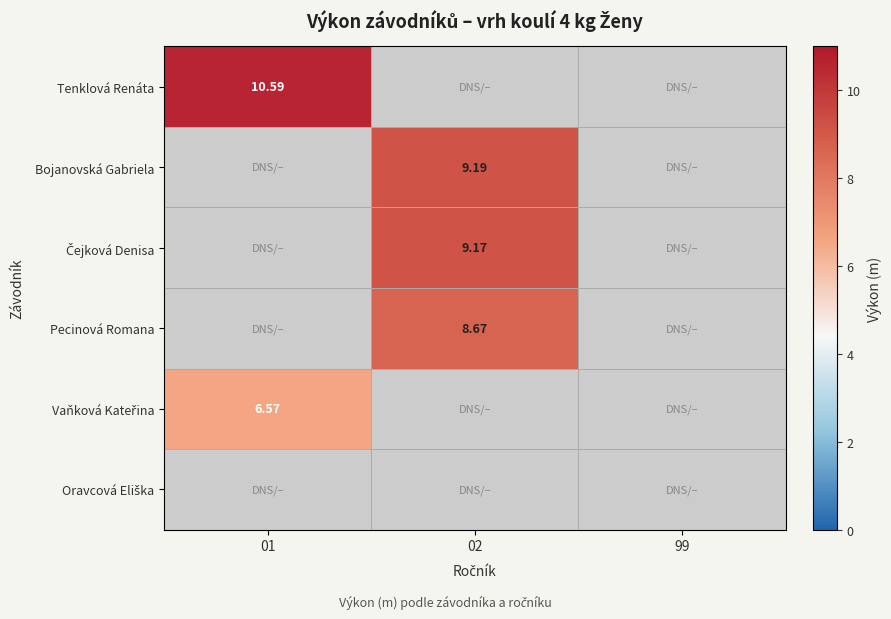

Is it true that Vaňková Kateřina equals 6.6 at 01?

True